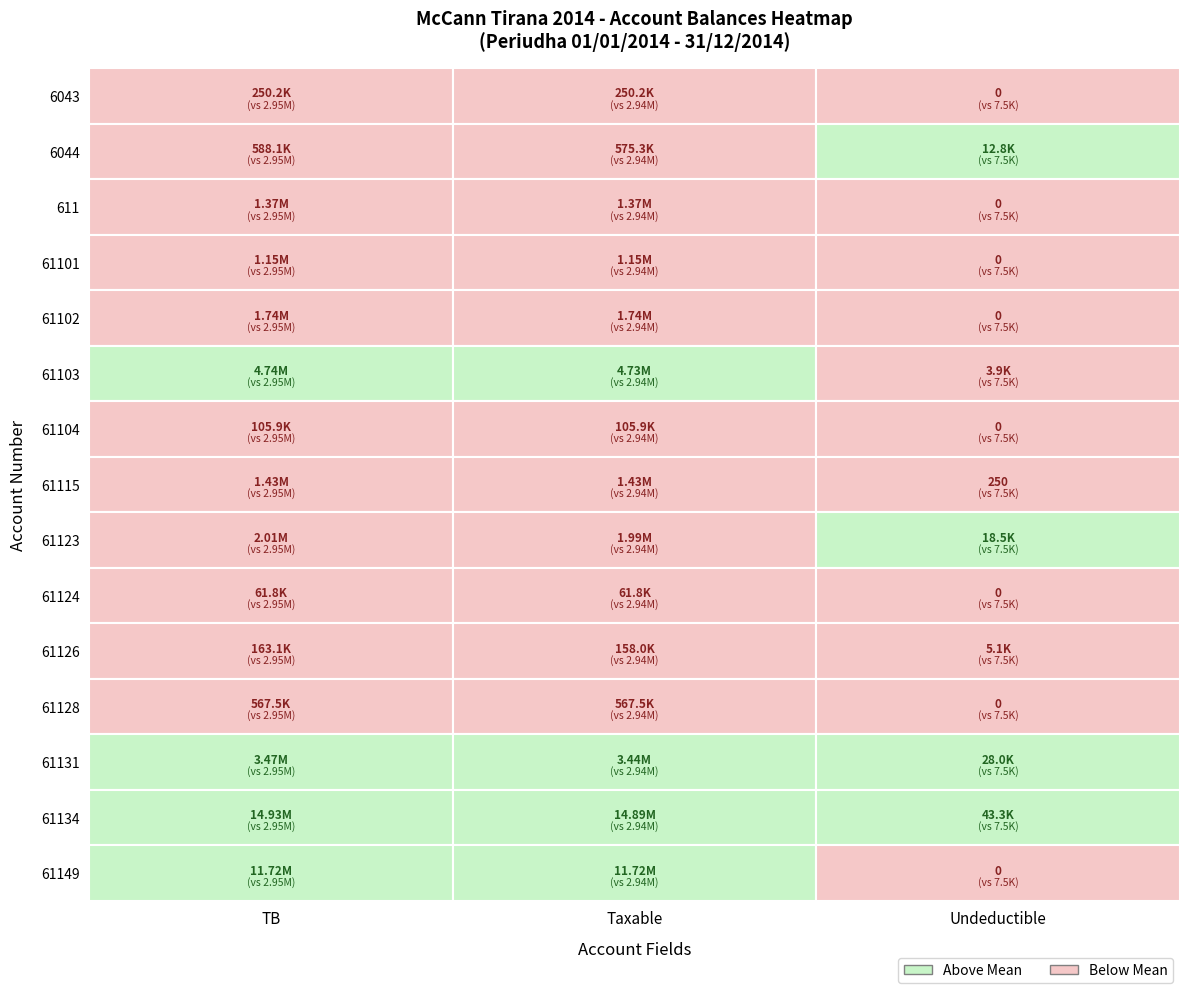

Which series has the largest total across all categories?

61134